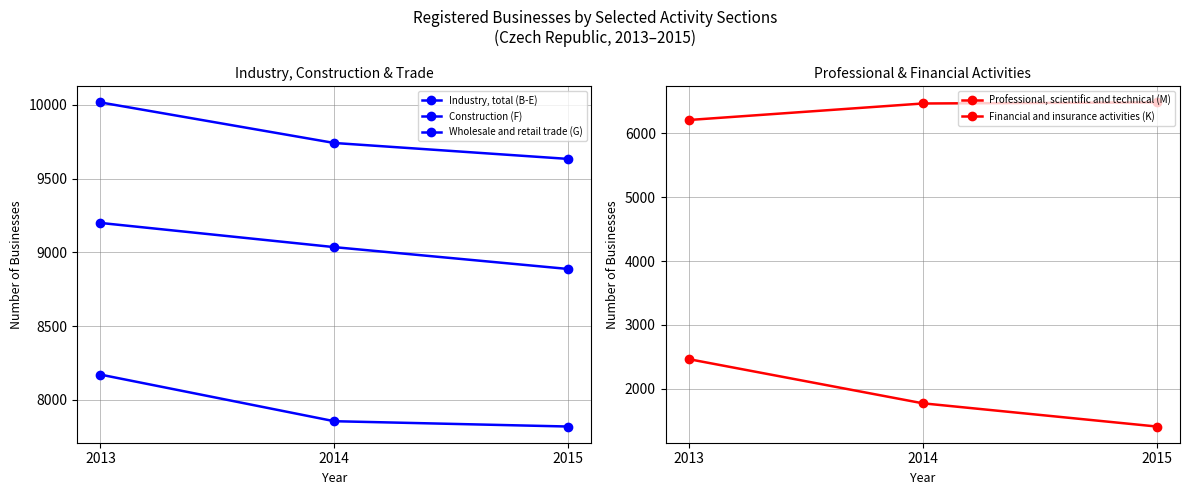

Rank the categories by Professional, scientific and technical (M) value from lowest to highest.

2013, 2014, 2015